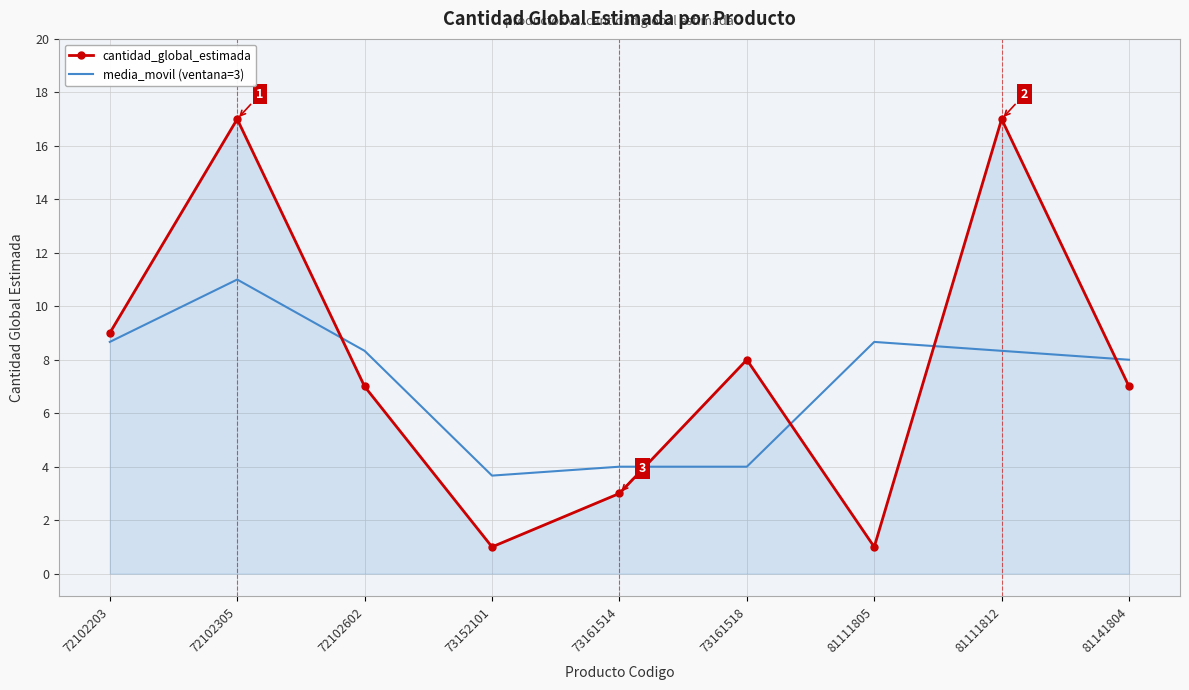

How many categories are shown in the chart?

9